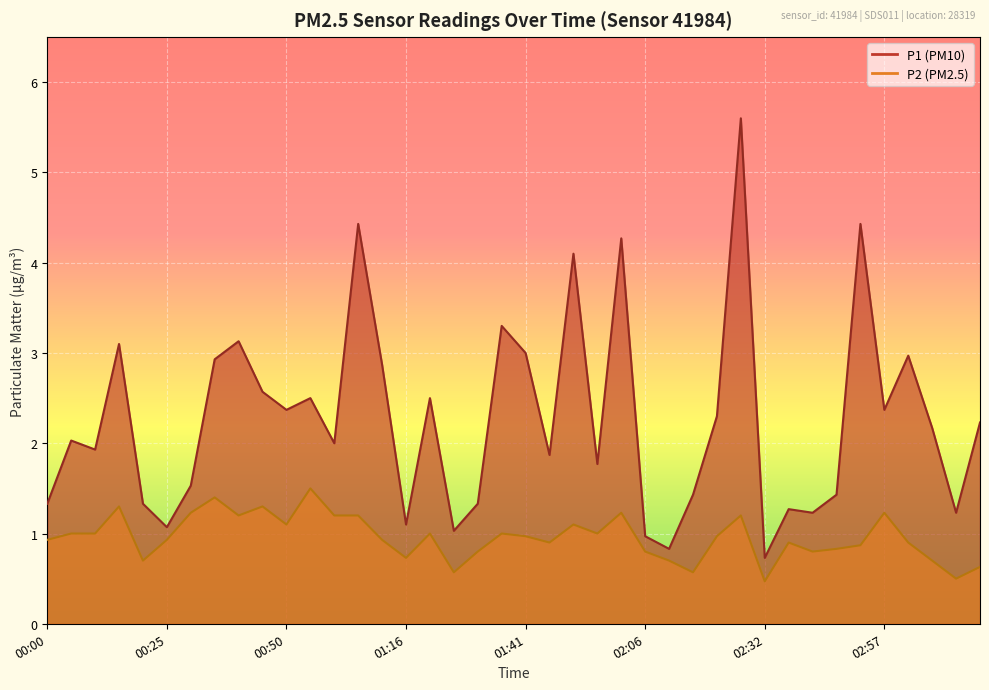

What is the lowest value of the P2 series?

0.5